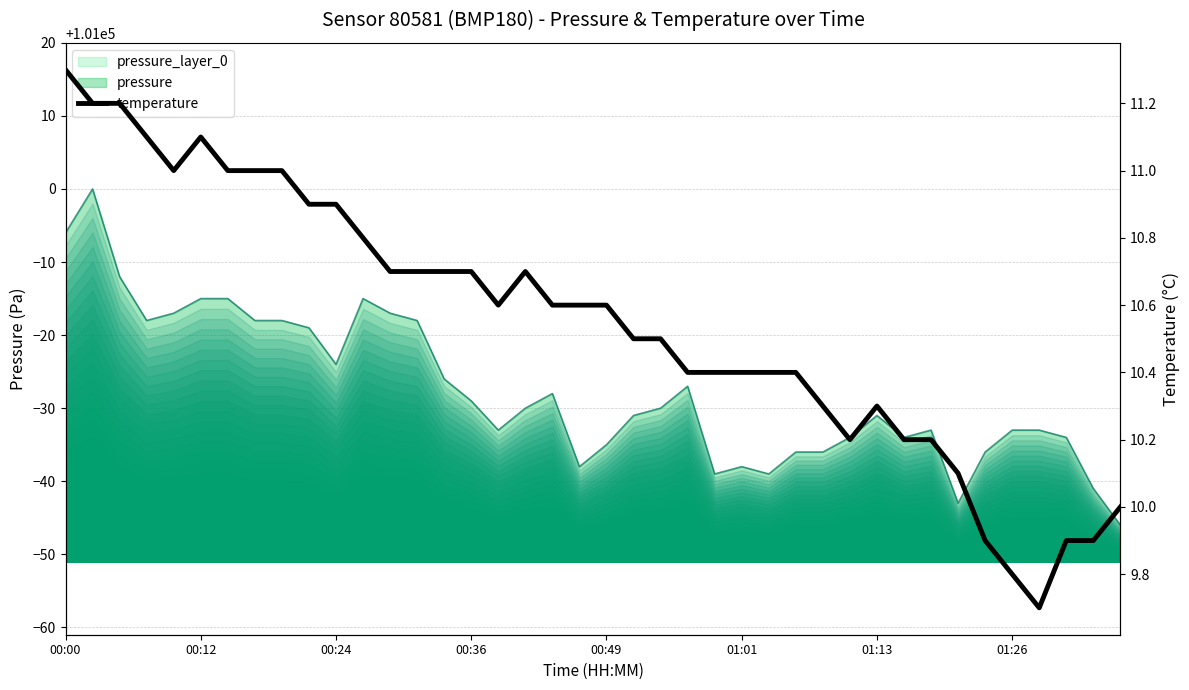

At which label is pressure closest to 100977?

00:24